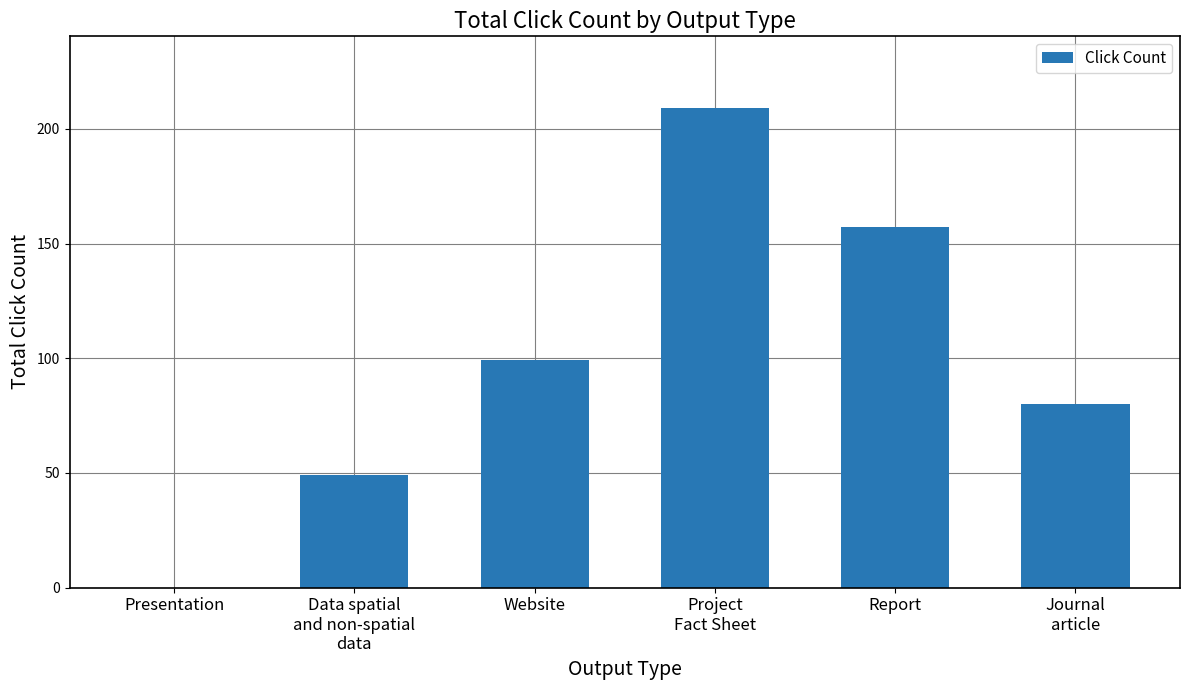

What is the sum of all values?

594